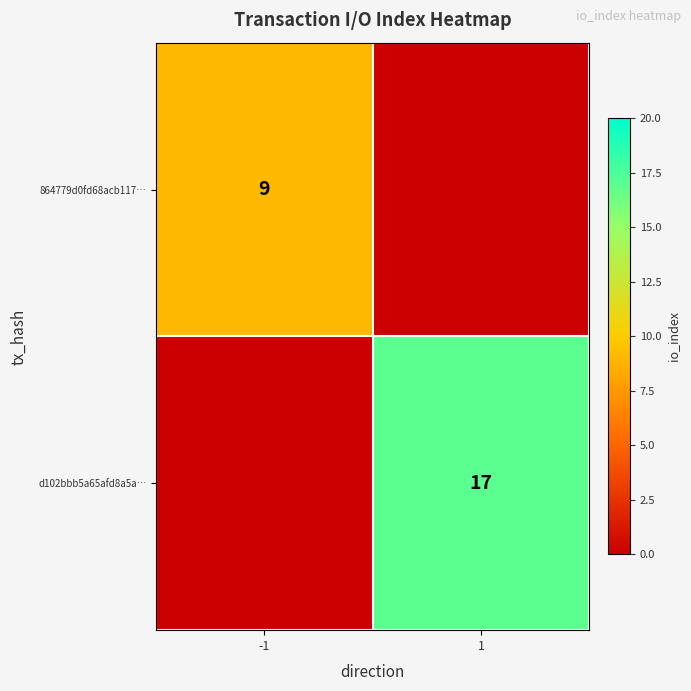

What is the difference between the highest and lowest values at -1?

9